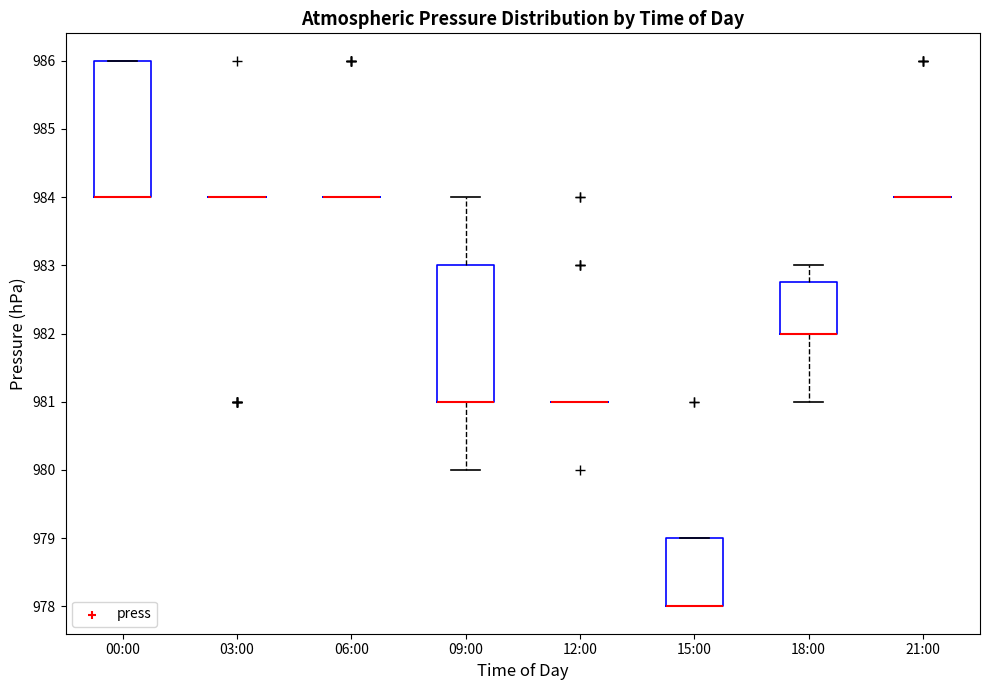

Reading left to right, transcribe this box plot: for each box, give where its median line is, the range the box spans, and where its two whiskers end, as read against the y-axis. The values are not printed on the chart, so give them approximately, as read against the axis.

00:00: median 984.0 (drawn on the box's lower edge), box 984.0 to 986.0, whiskers 984.0 to 986.0
03:00: box collapsed to a line at 984.0, whiskers 984.0 to 984.0
06:00: box collapsed to a line at 984.0, whiskers 984.0 to 984.0
09:00: median 981.0 (drawn on the box's lower edge), box 981.0 to 983.0, whiskers 980.0 to 984.0
12:00: box collapsed to a line at 981.0, whiskers 981.0 to 981.0
15:00: median 978.0 (drawn on the box's lower edge), box 978.0 to 979.0, whiskers 978.0 to 979.0
18:00: median 982.0 (drawn on the box's lower edge), box 982.0 to 982.8, whiskers 981.0 to 983.0
21:00: box collapsed to a line at 984.0, whiskers 984.0 to 984.0